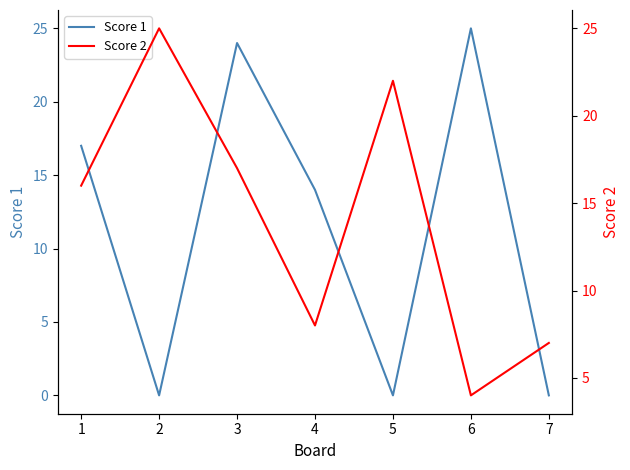

Is it true that Score 1 equals 14 at 4?

True